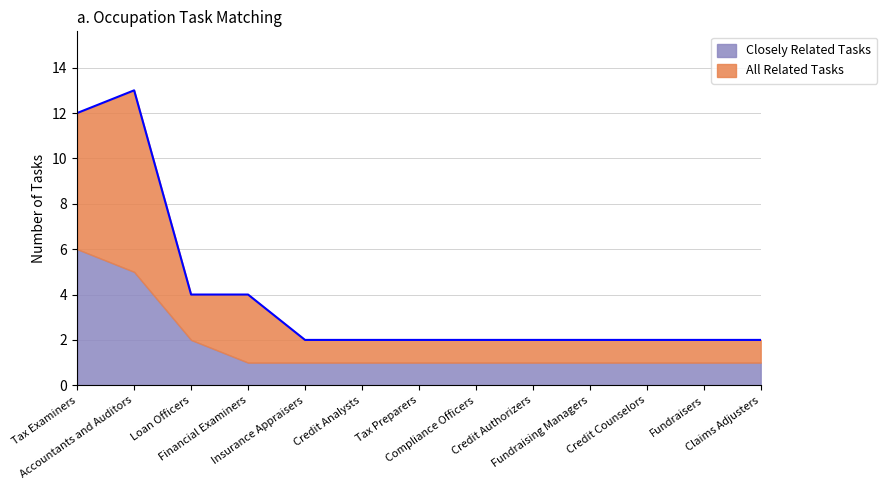

What is the maximum value for Closely Related Tasks?

6